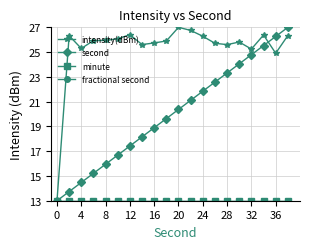

Is this an area chart (filled region under the line)?

No